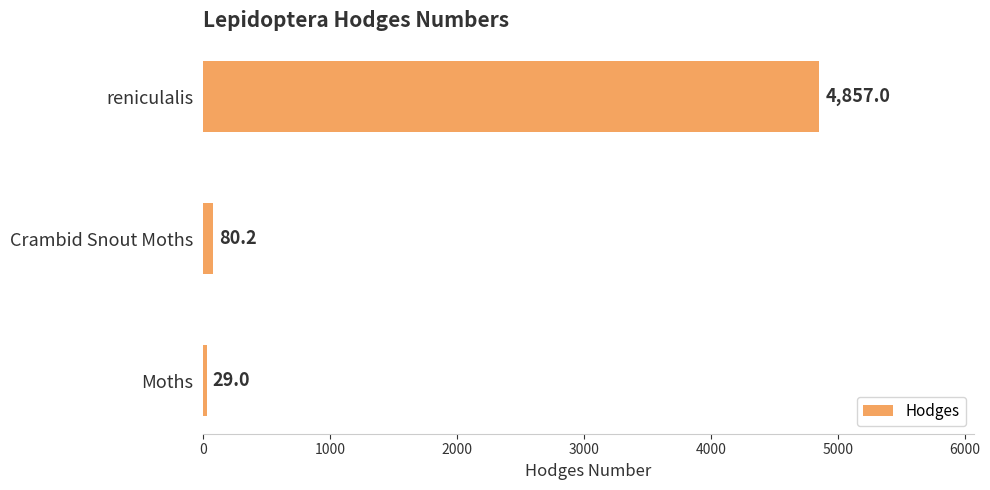

Are the bars horizontal?

Yes